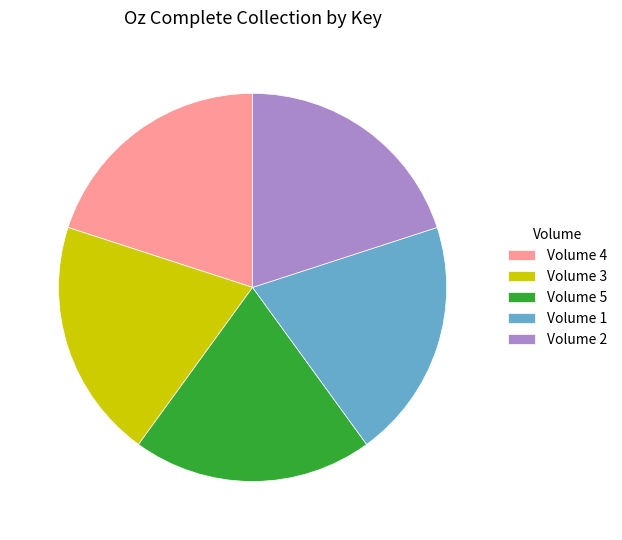

Is the sum of Volume 4 and Volume 3 greater than half?

No